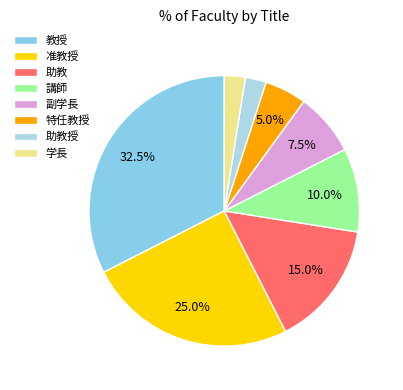

True or false: 助教授 accounts for 17% of the total.

False